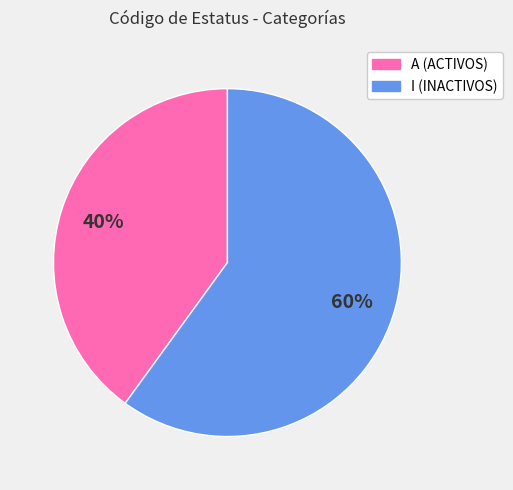

Is the sum of A (ACTIVOS) and I (INACTIVOS) greater than half?

Yes